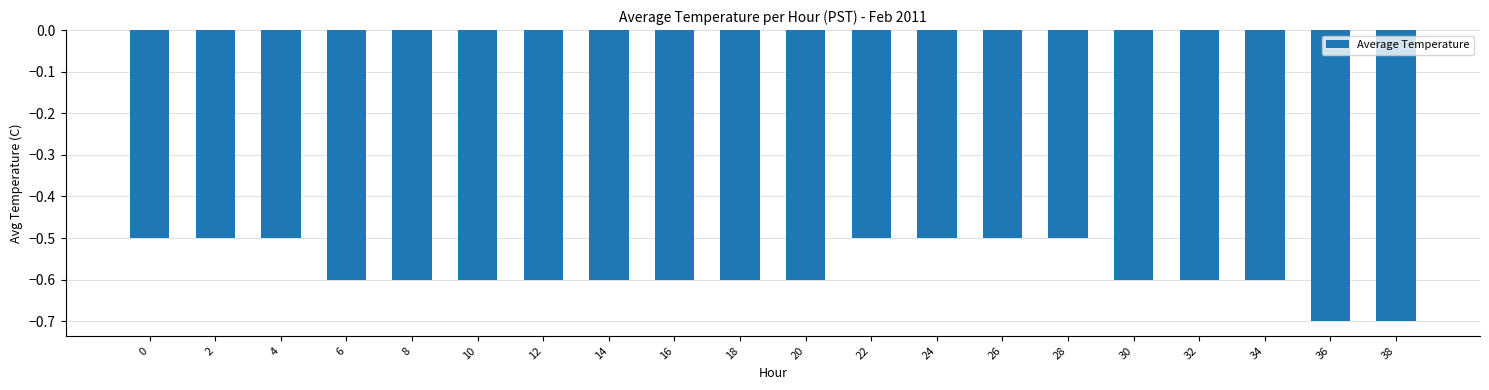

Is it true that the value at 6 is -0.6?

True